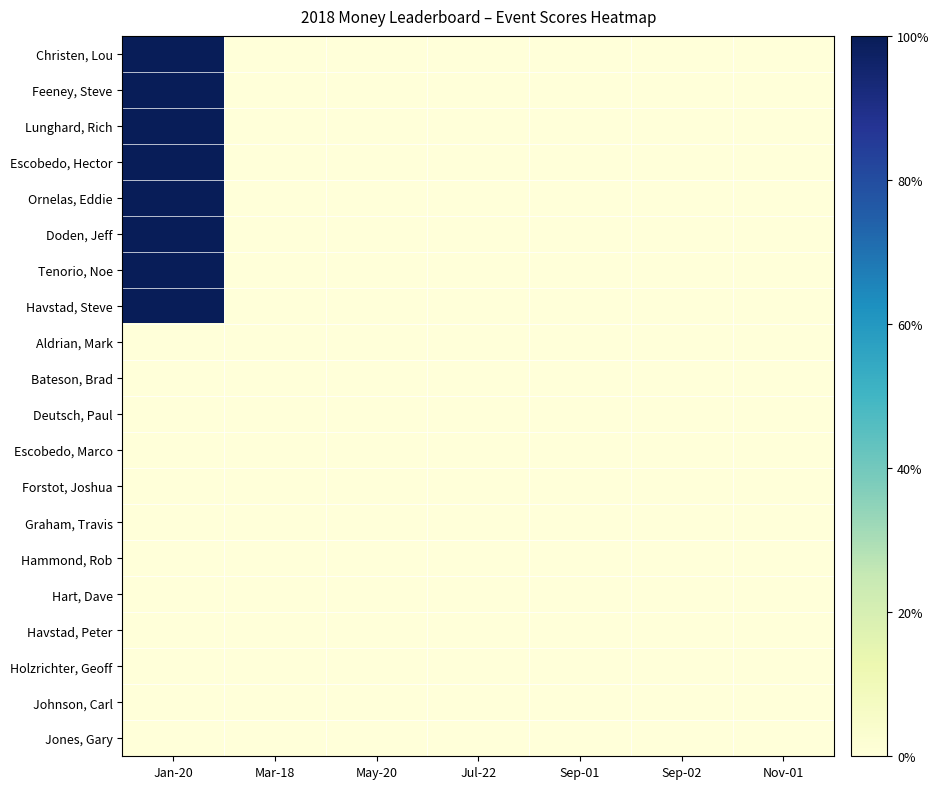

What is the maximum value shown in the chart?

1